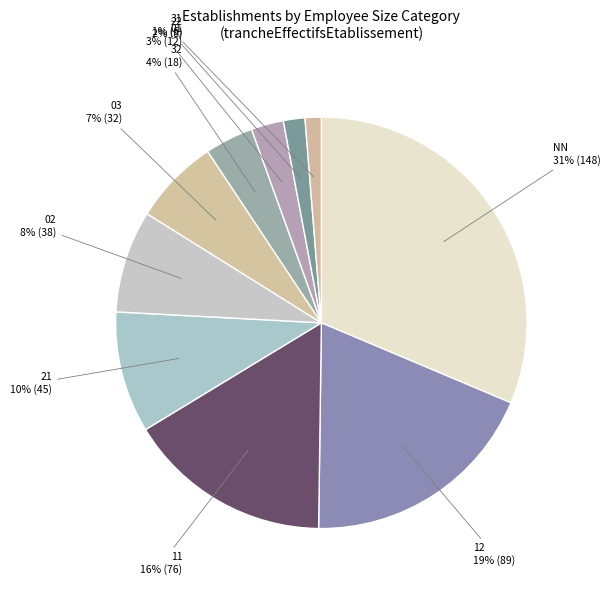

How many segments does this pie chart have?

10